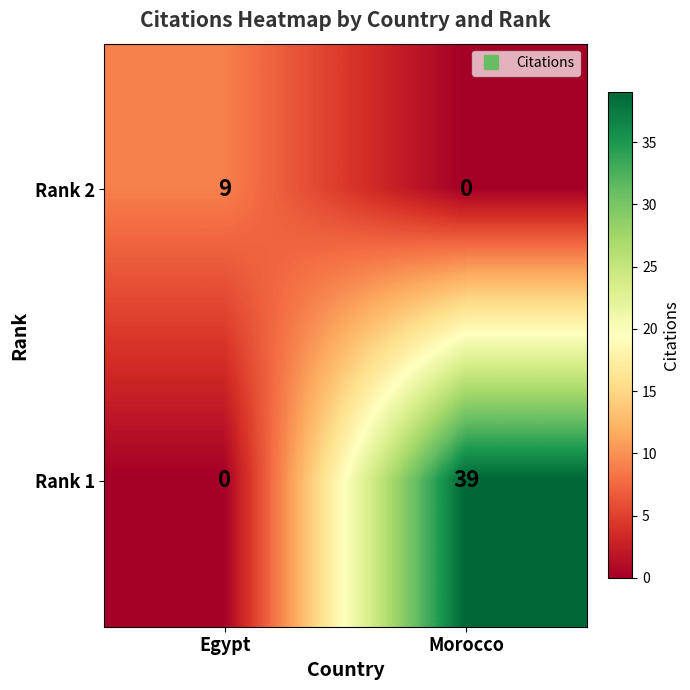

What is the total value across all series at Egypt?

9